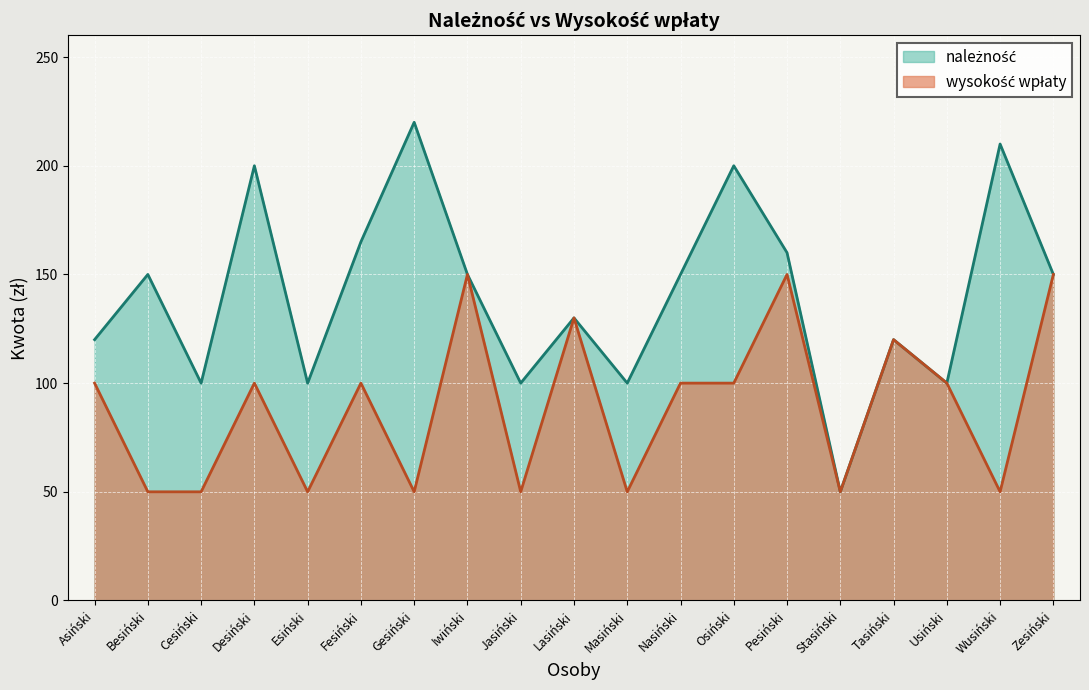

At which category is the sum across all series the highest?

Pesiński